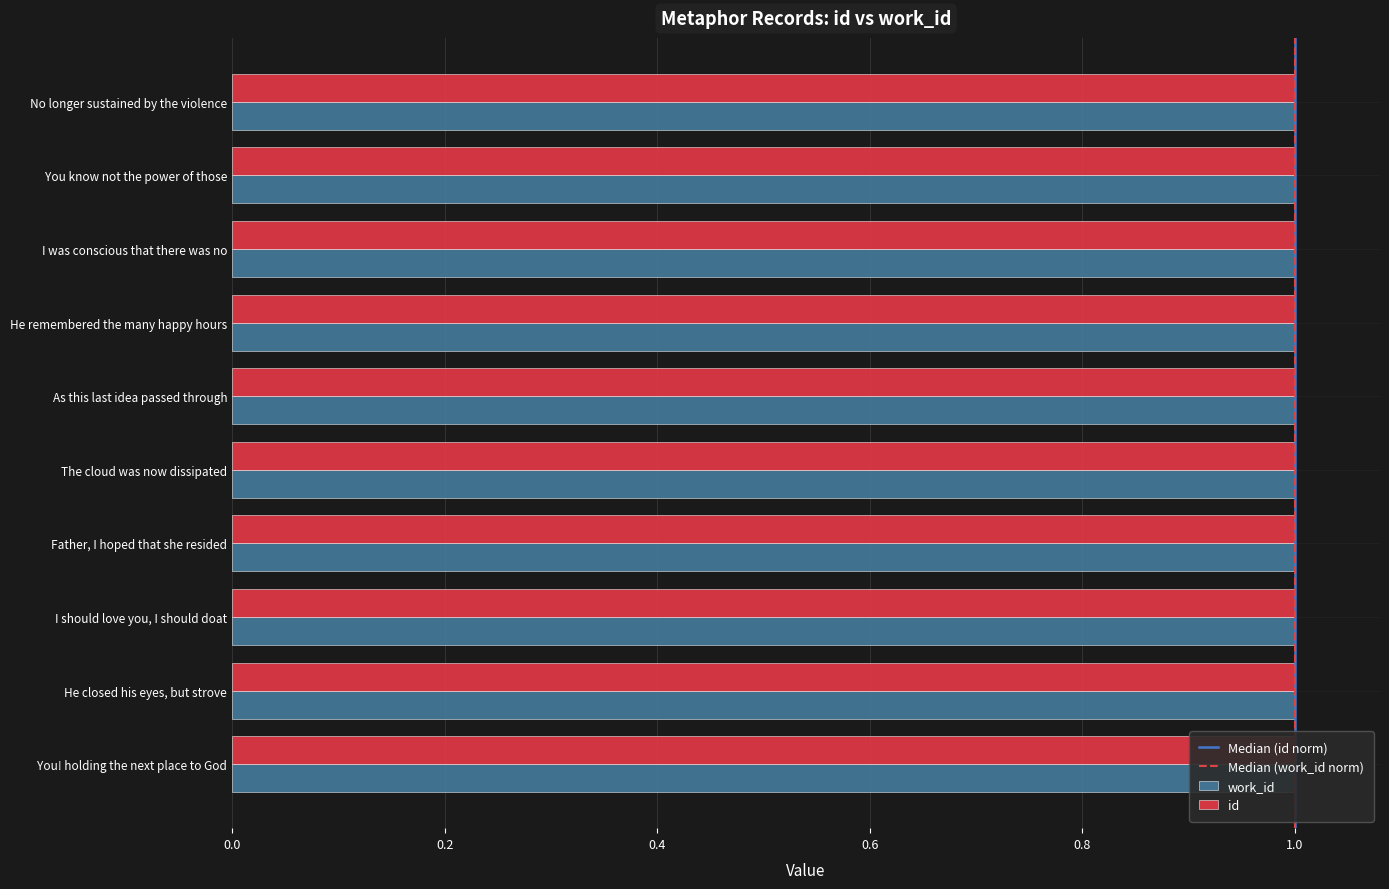

At which label is the value closest to 0?

No longer sustained by the violence